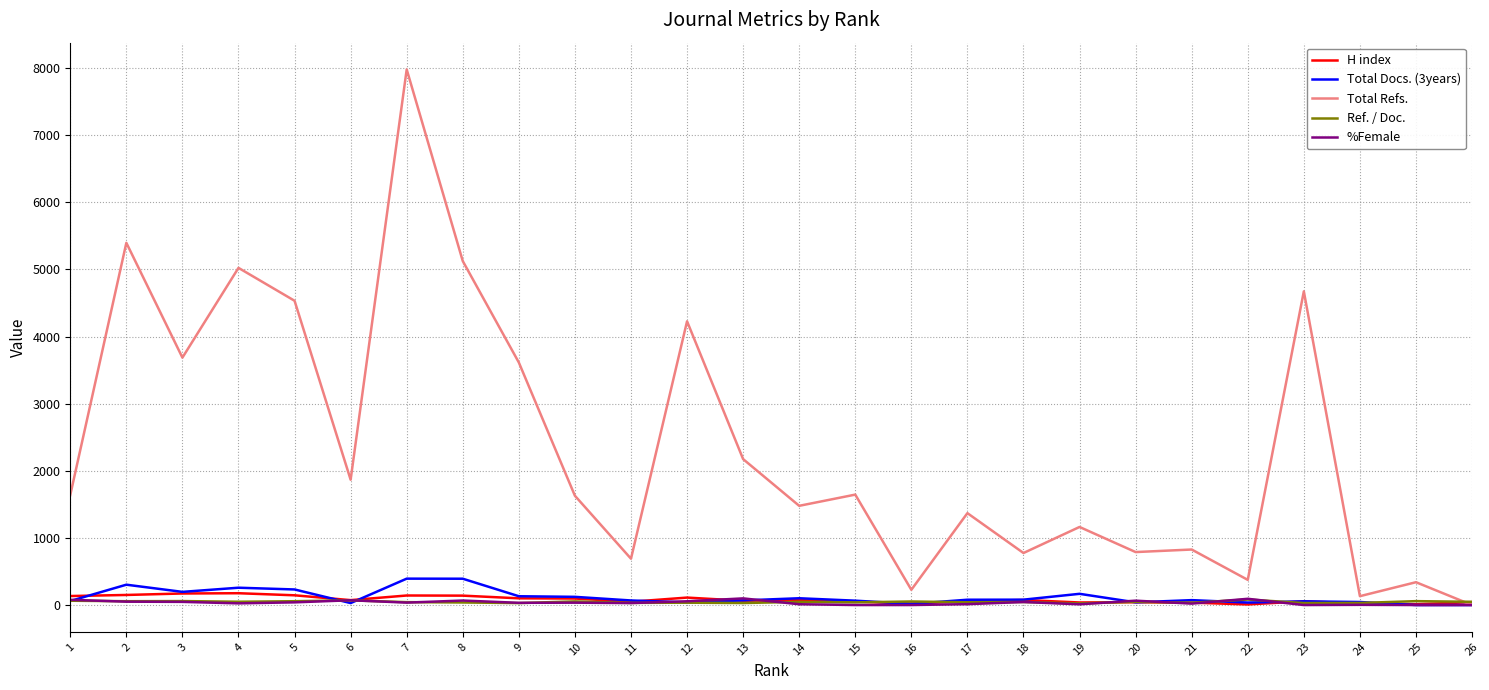

What is the maximum value for Ref. / Doc.?

82